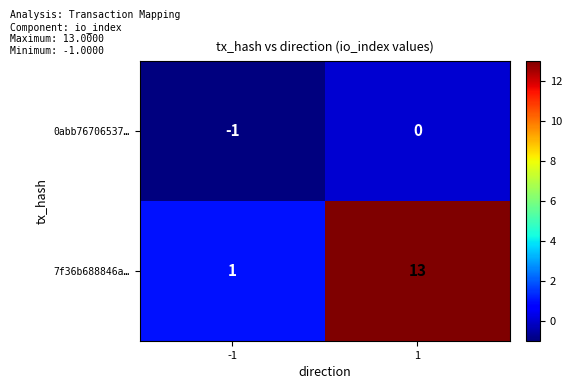

What is the maximum value shown in the chart?

13